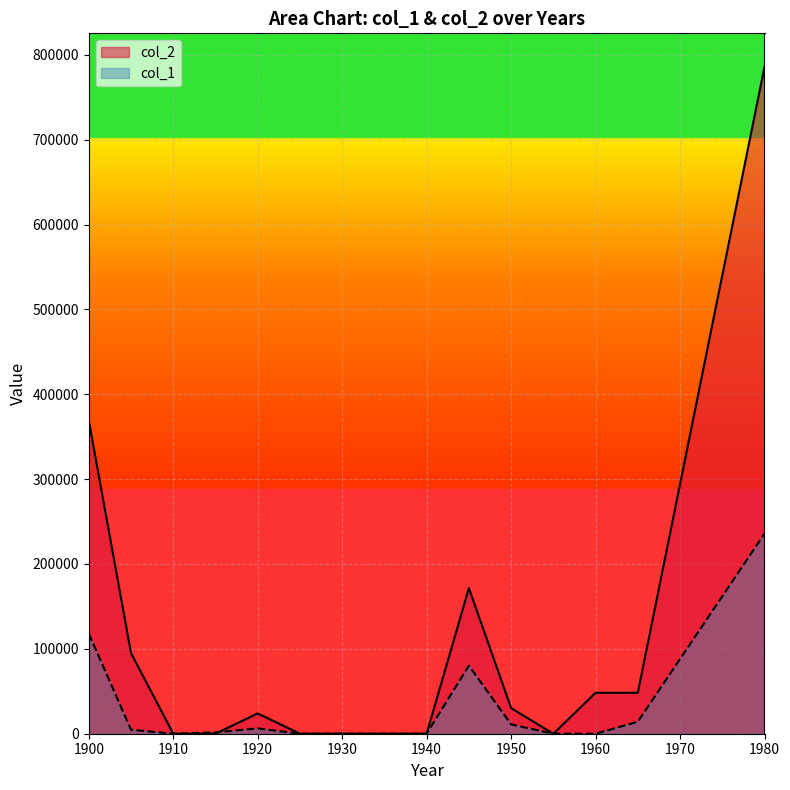

At which category is the sum across all series the highest?

1980